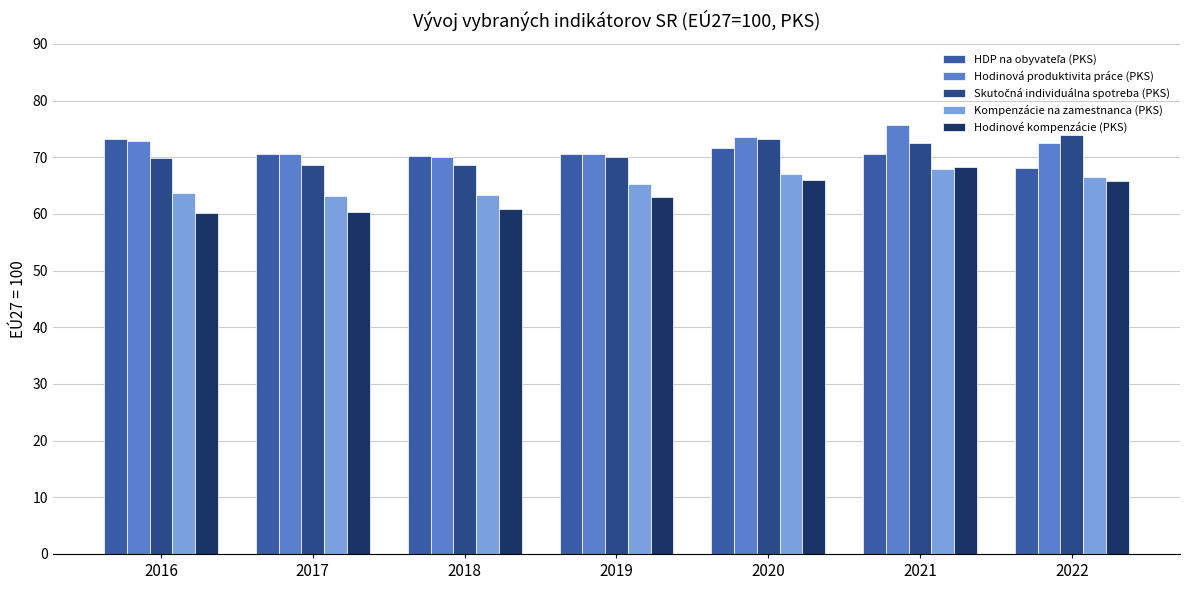

The value of Kompenzácie na zamestnanca (PKS) at 2021 is 110.5. True or false?

False